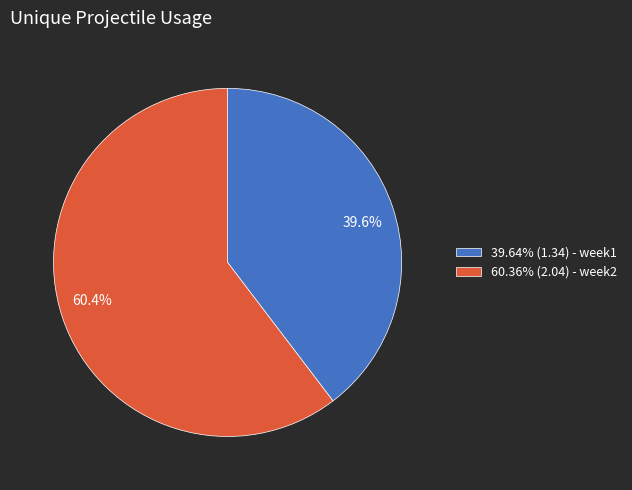

Combined, do 39.64% (1.34) - week1 and 60.36% (2.04) - week2 account for over 50%?

Yes